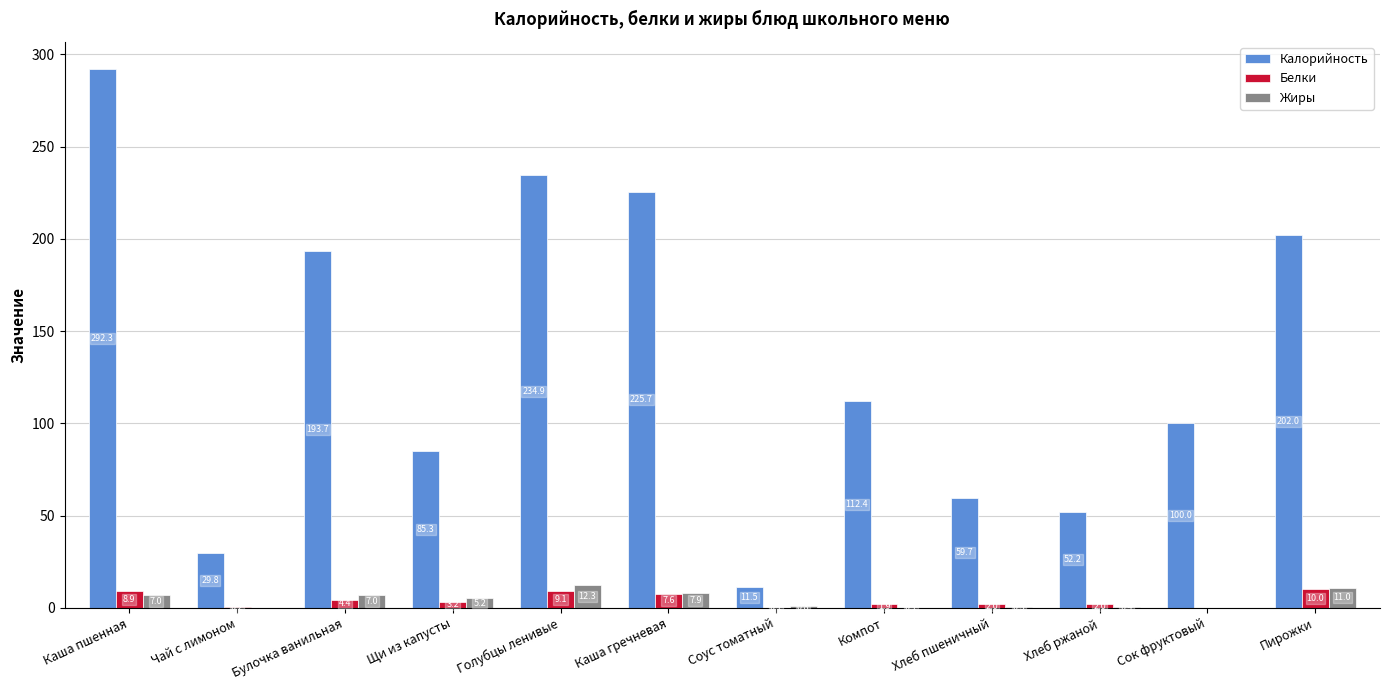

Which series has the largest total across all categories?

Калорийность